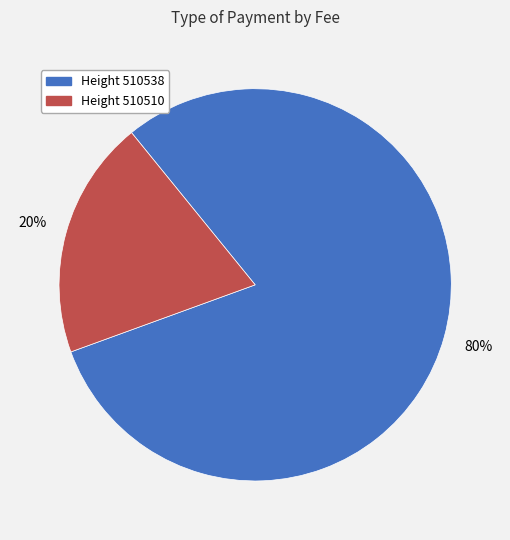

To the nearest percent, what is the average slice percentage?

50%